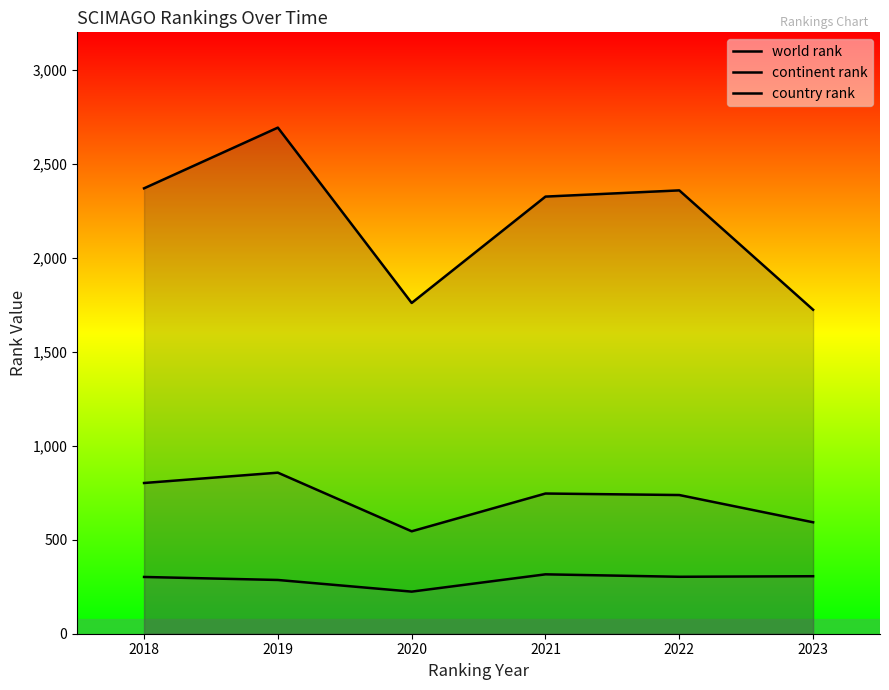

The value of country rank at 2021 is 94. True or false?

False